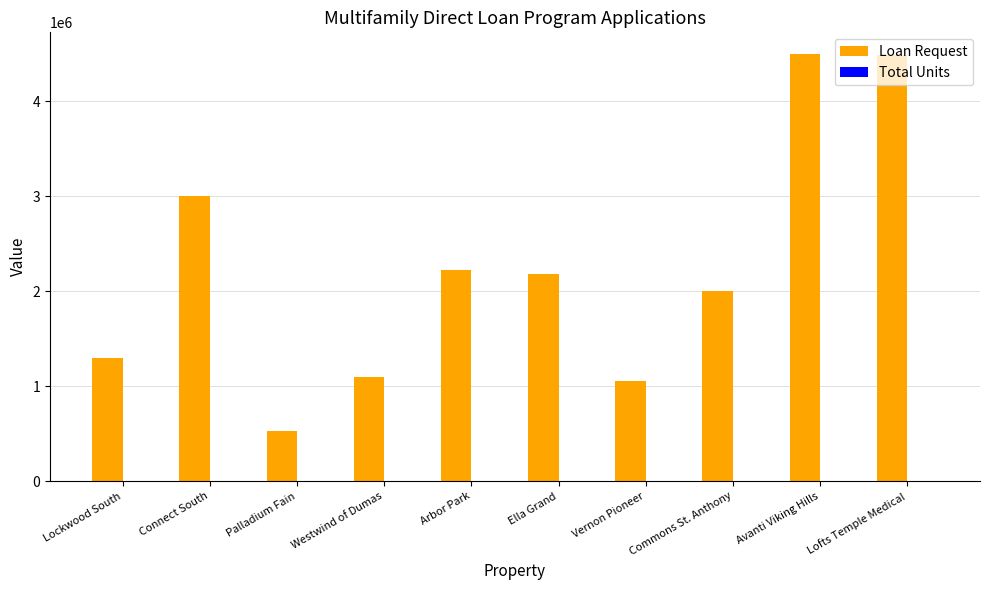

Which series has the largest total across all categories?

Loan Request